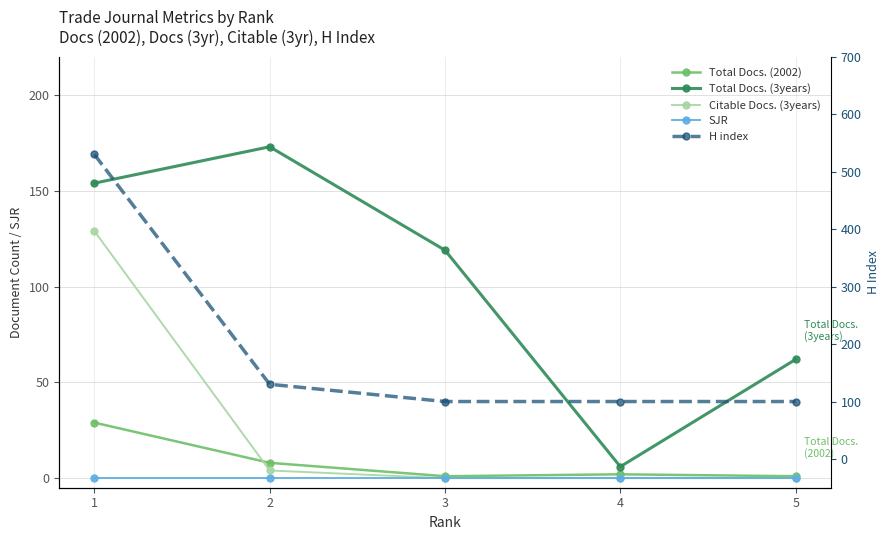

Which series has the largest range (max minus min)?

H index